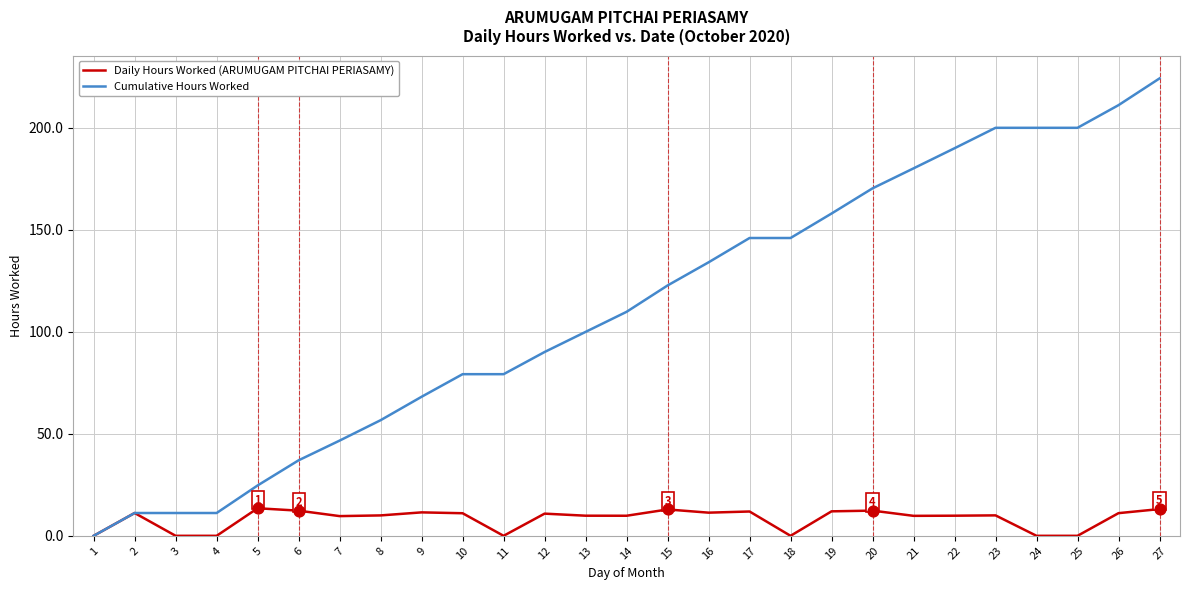

Which series changed the most between 9 and 24?

Cumulative Hours Worked